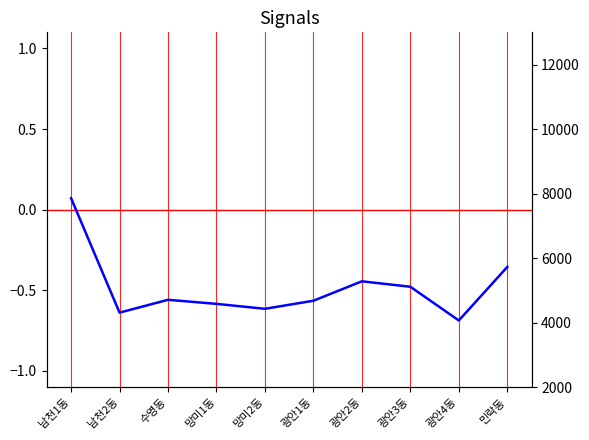

What is the maximum value for 상용근로자?

0.1